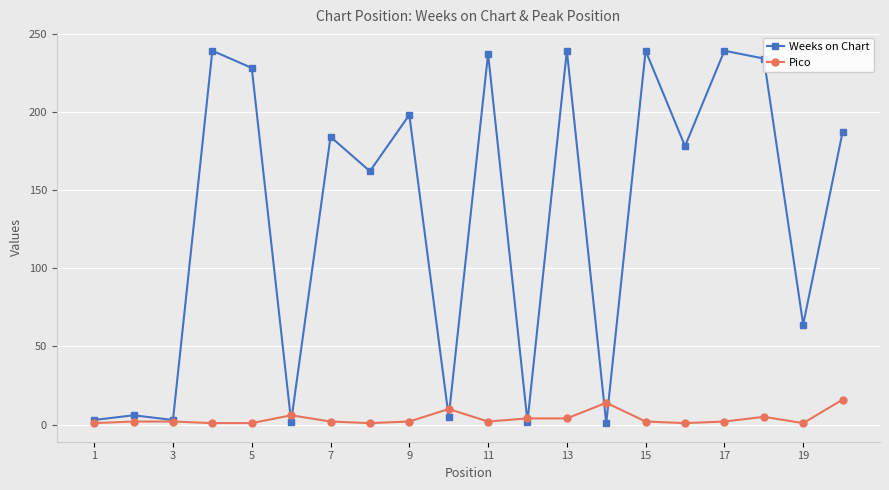

List the series in order of their overall mean, lowest first.

Pico, Weeks on Chart